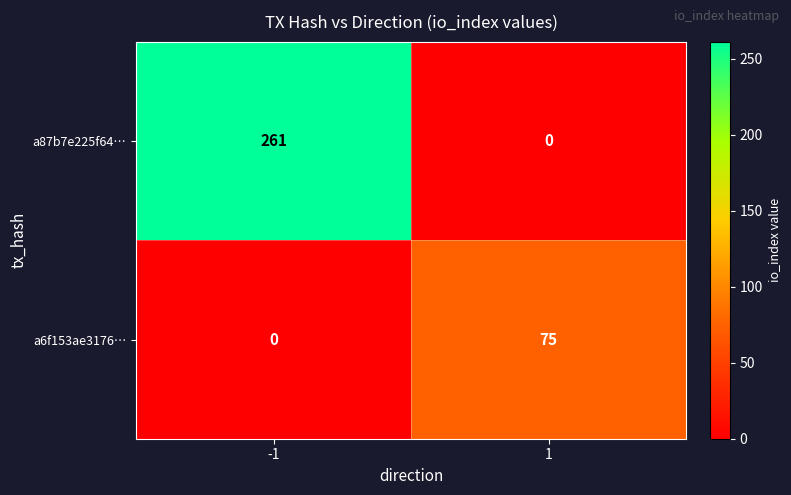

The a87b7e225f64… series shows 90 at -1. True or false?

False